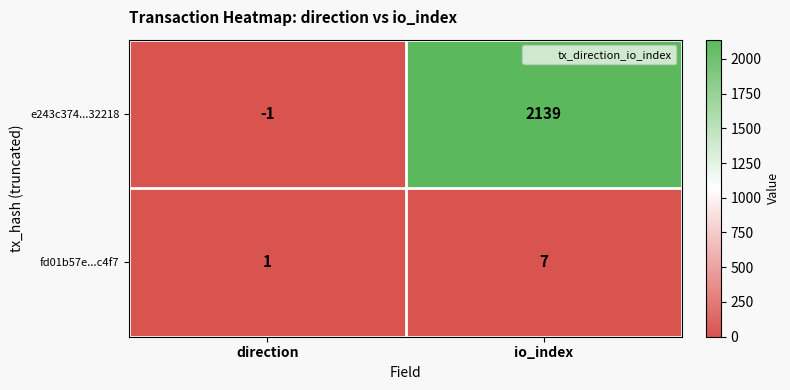

How many series are shown in this chart?

2